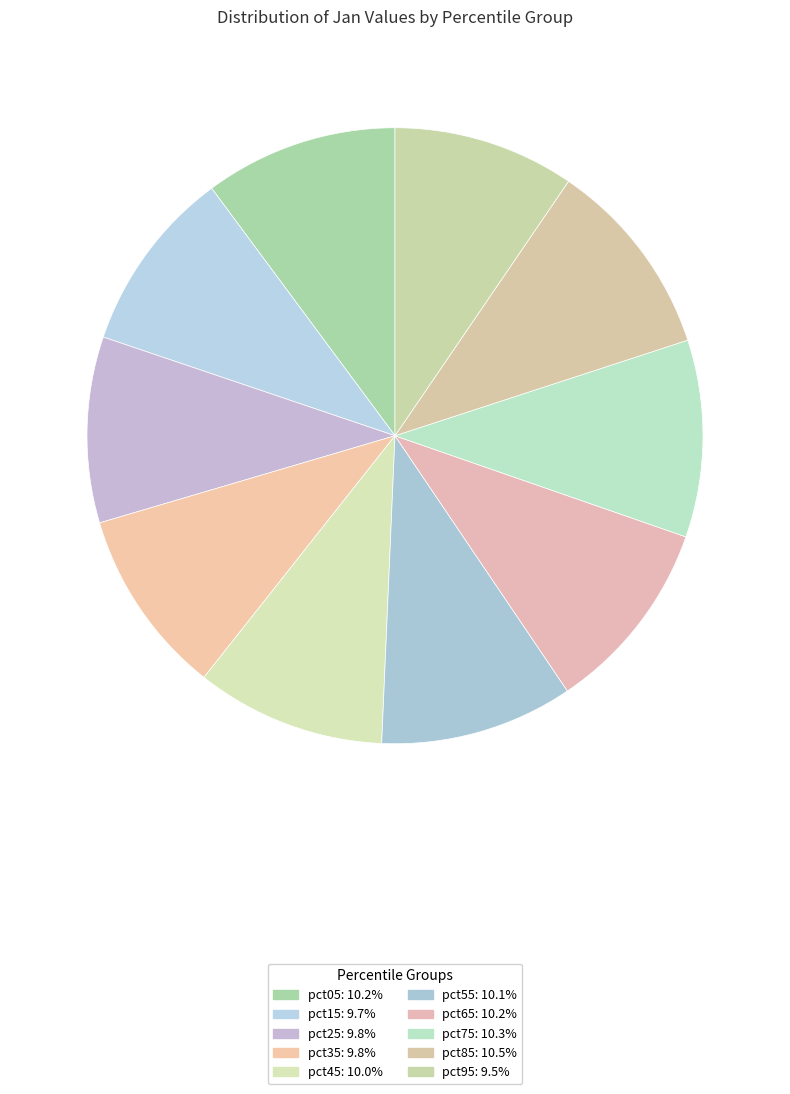

Rank the categories by value from highest to lowest.

pct85, pct75, pct65, pct05, pct55, pct45, pct35, pct25, pct15, pct95